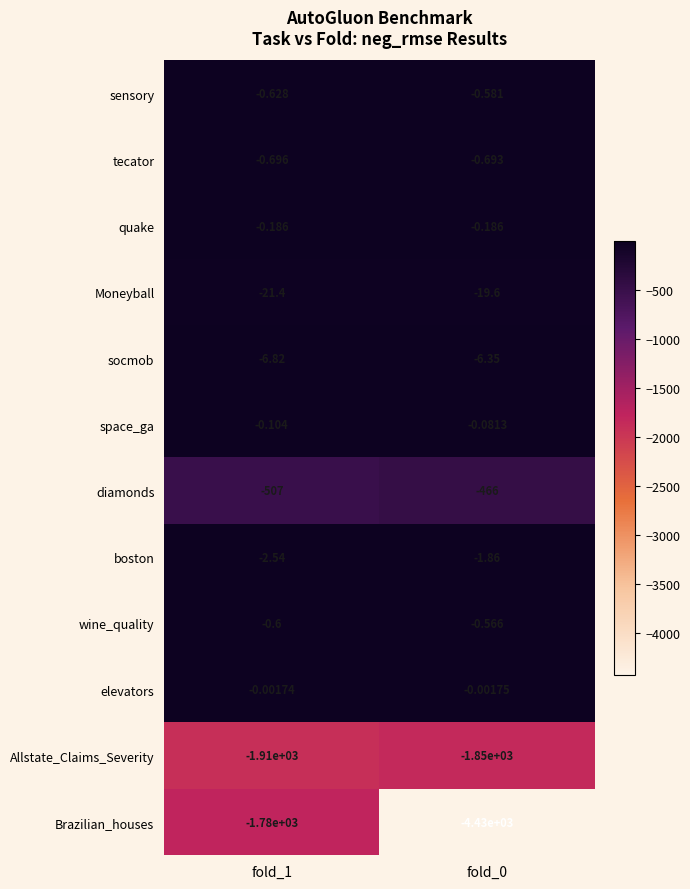

Is the value of elevators at fold_0 greater than the value of space_ga at fold_0?

Yes